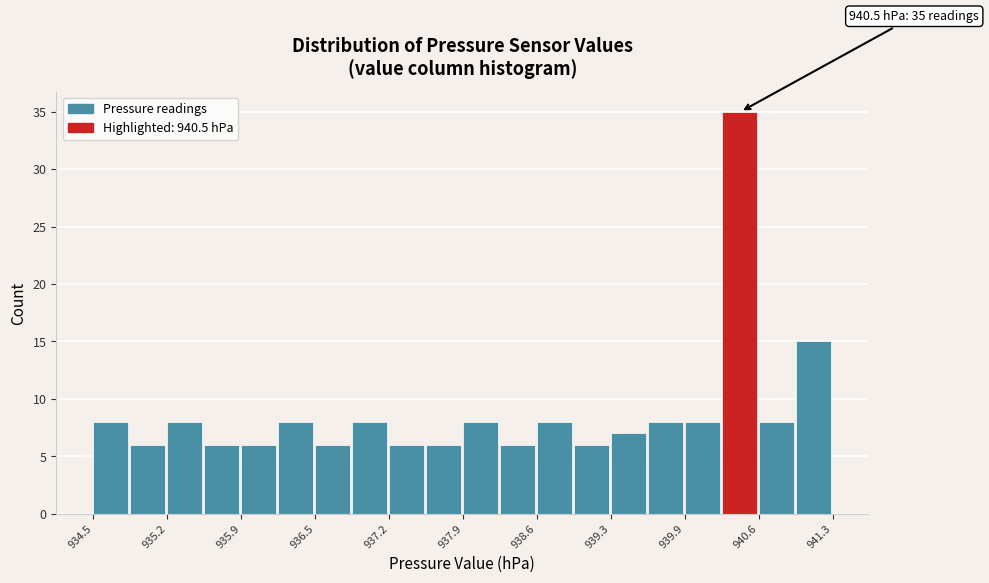

Read against the x-axis, roughly where is the centre of the tallest bar?

940.4